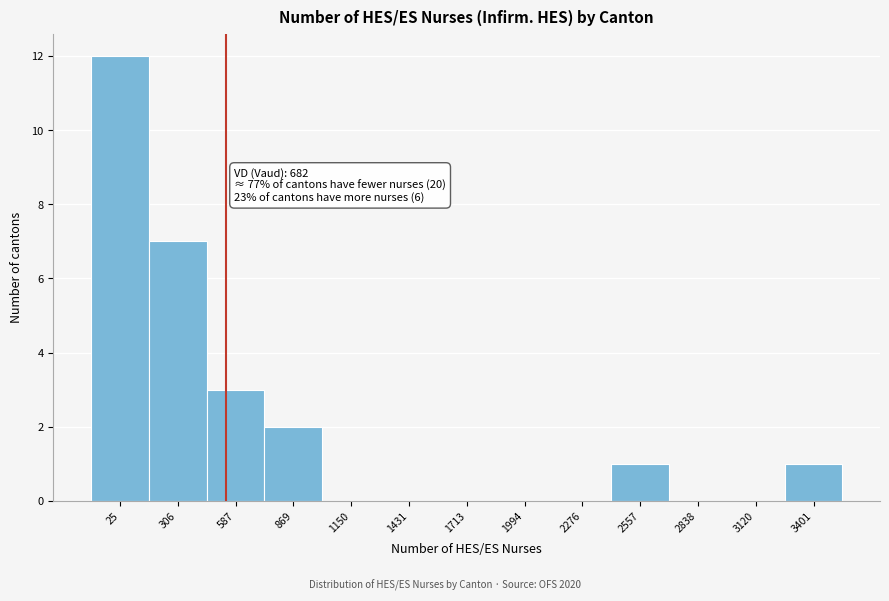

Reading left to right, list all the values displayed in this chart.

25=12	306=7	587=3	869=2	1150=0	1431=0	1713=0	1994=0	2276=0	2557=1	2838=0	3120=0	3401=1